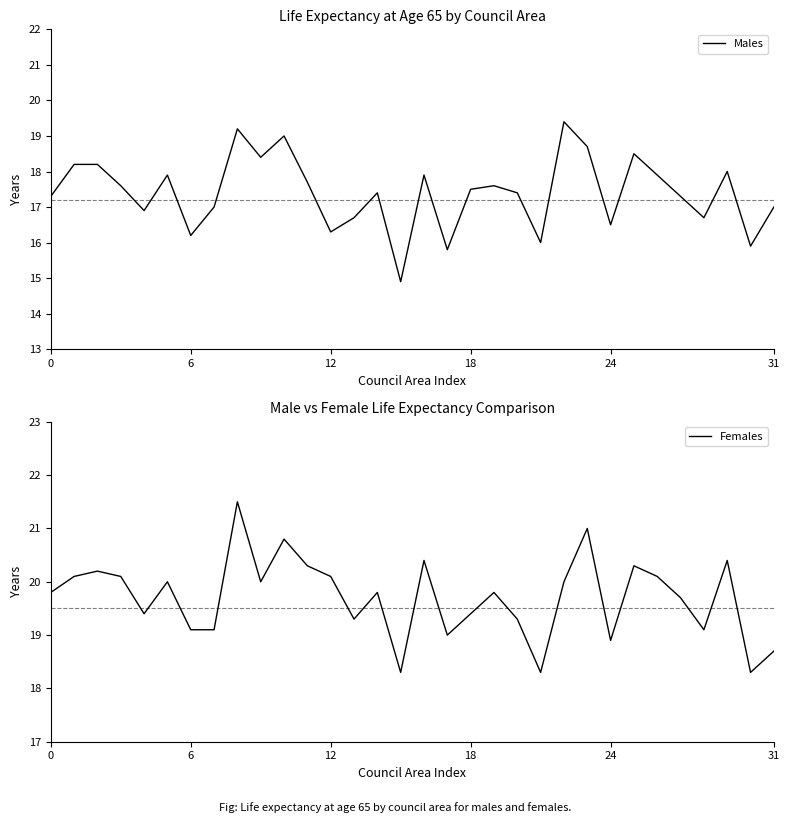

Which series has the largest total across all categories?

Females